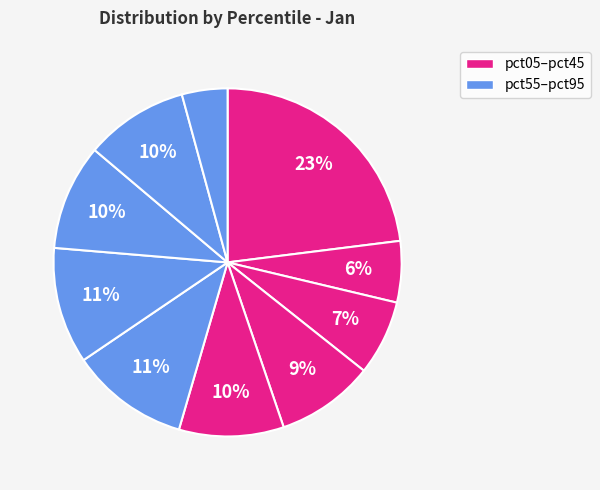

How many segments does this pie chart have?

10